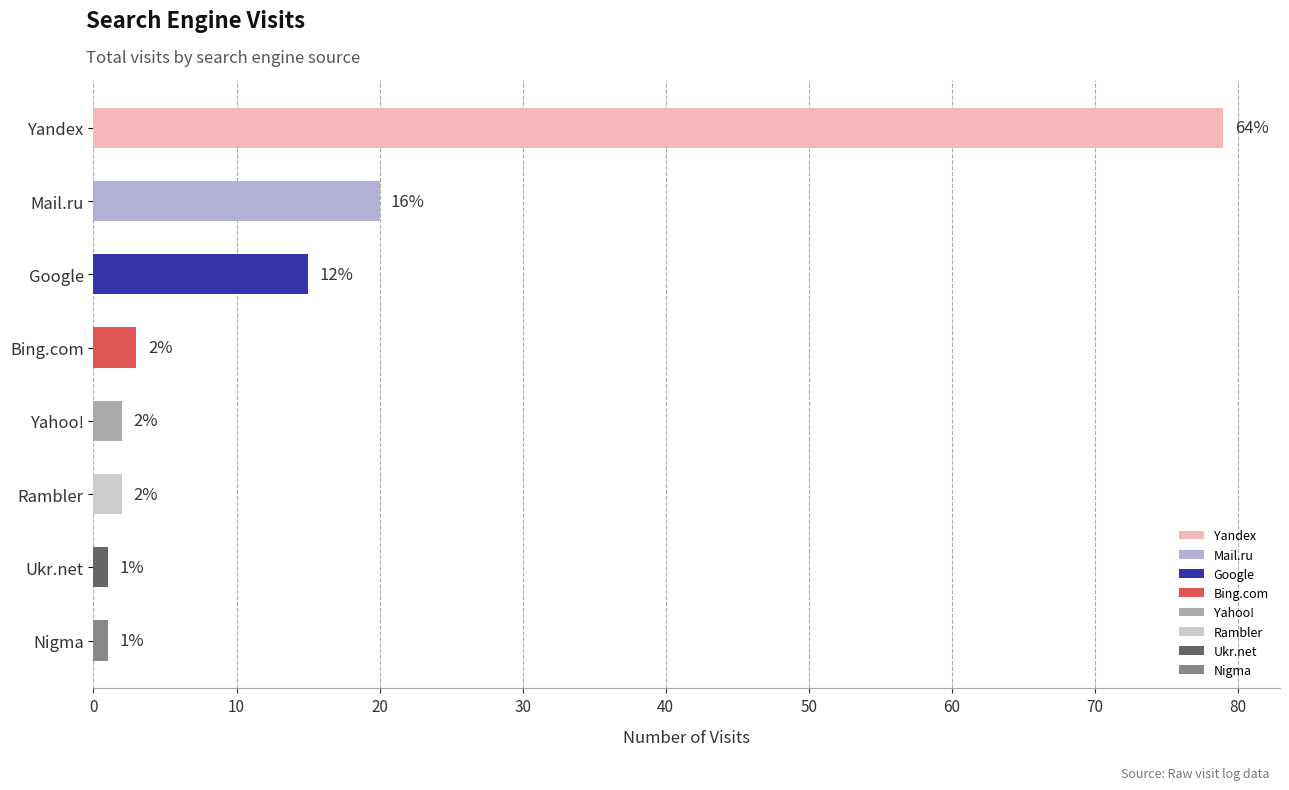

What is the sum of all values?

123